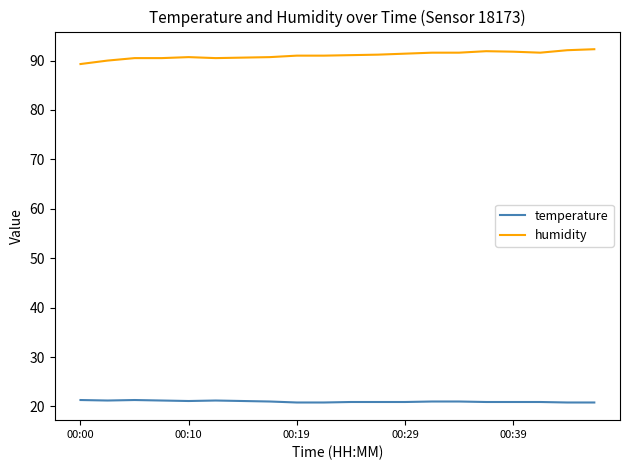

Rank the series by their maximum value, from lowest to highest.

temperature, humidity